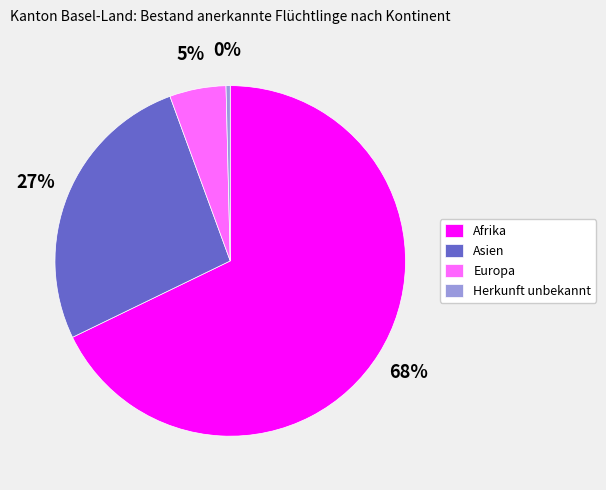

True or false: Europa accounts for 1% of the total.

False